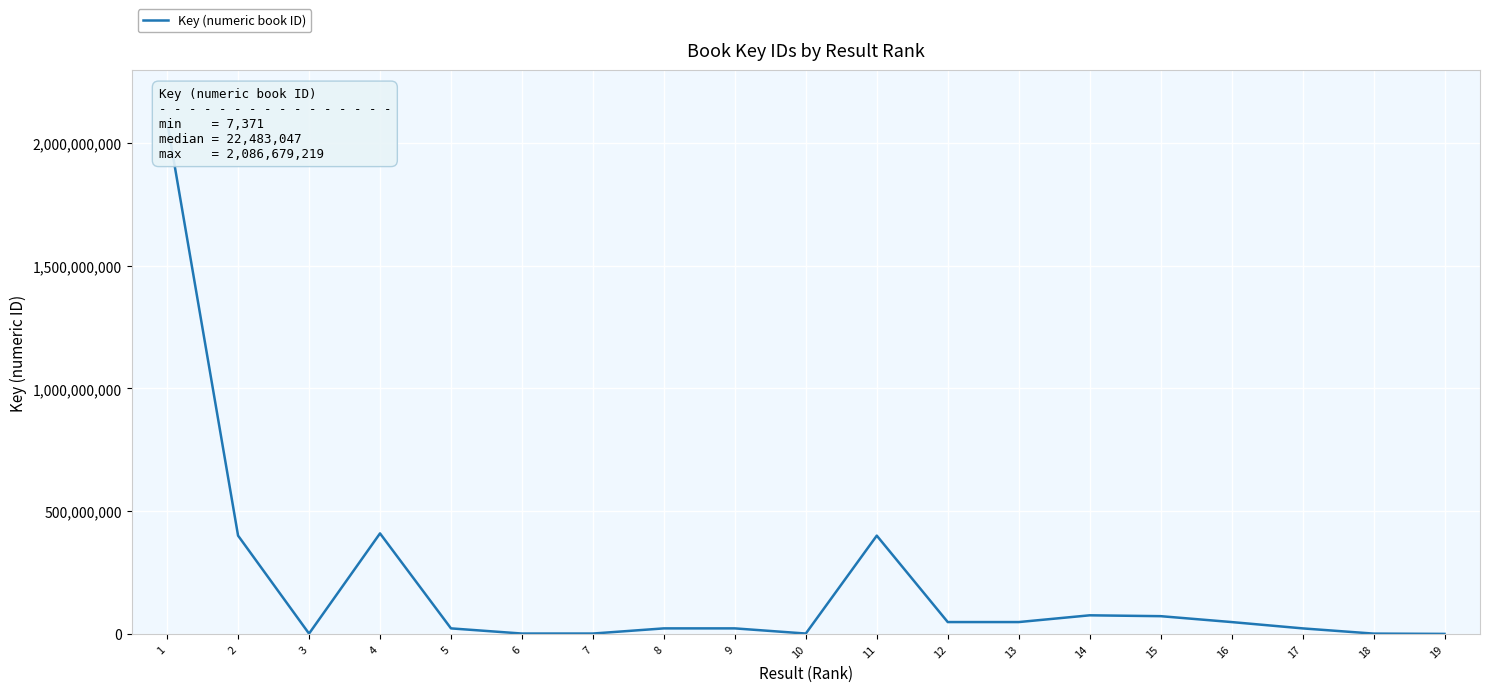

What is the change in value from 1 to 11?

-1686386051